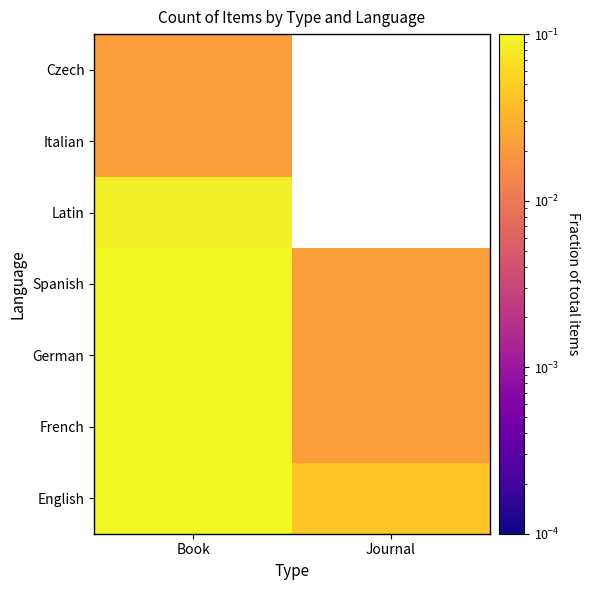

Count the number of data series in this chart.

7